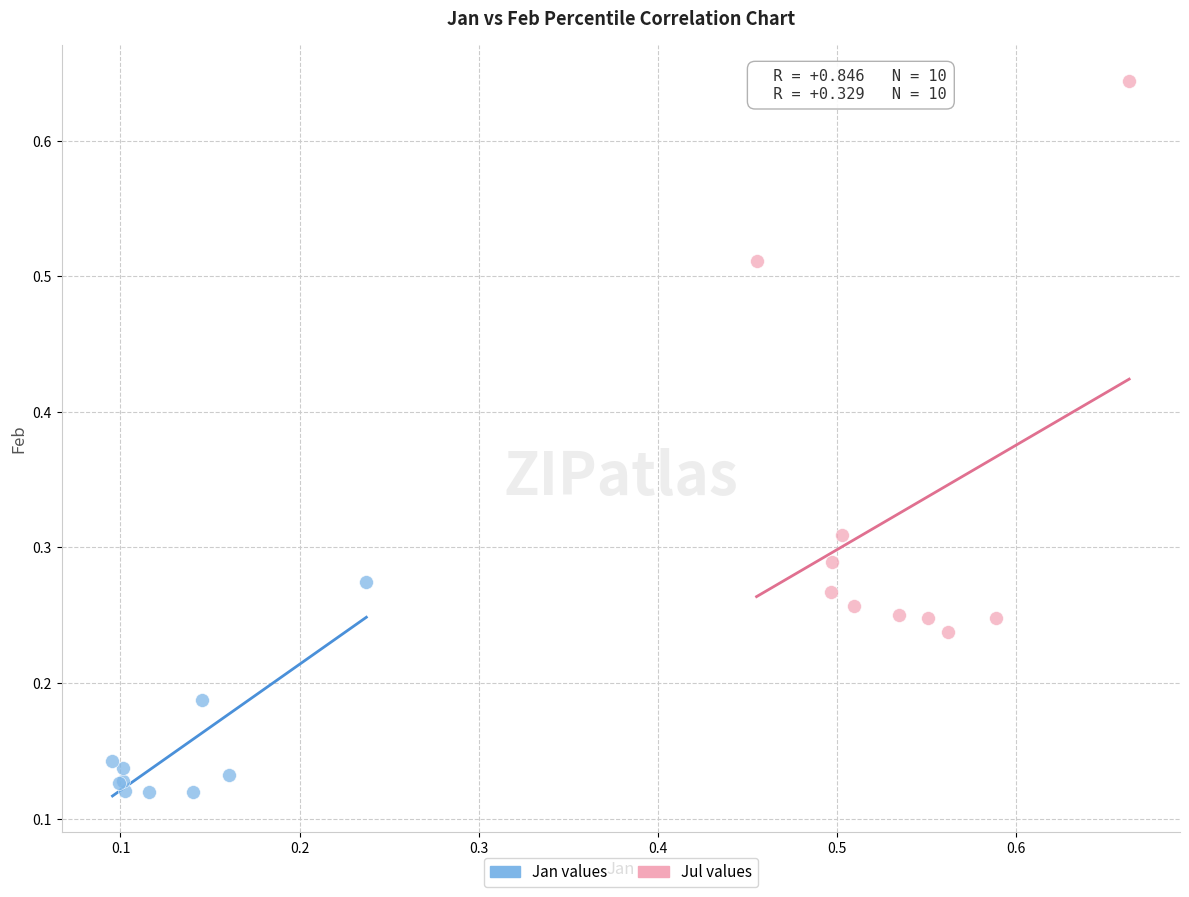

Which series reaches the maximum Y coordinate?

Jul values